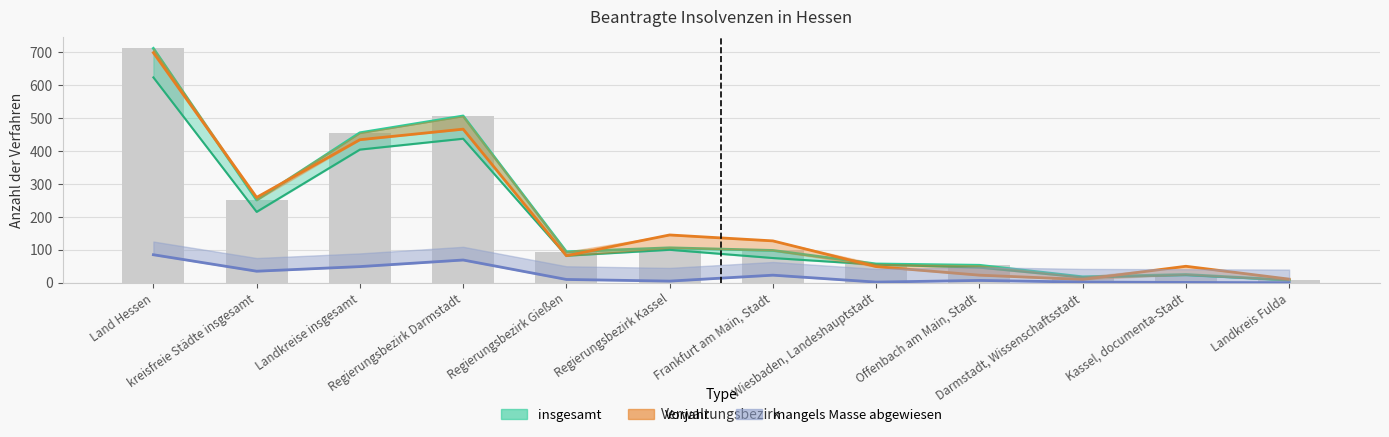

Is the value of Vorjahr at Offenbach am Main, Stadt greater than the value of mangels Masse at Darmstadt, Wissenschaftsstadt?

Yes